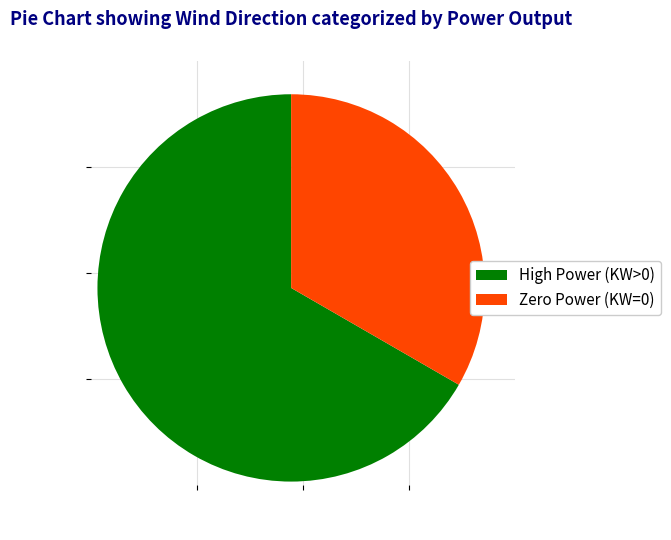

How many segments does this pie chart have?

2